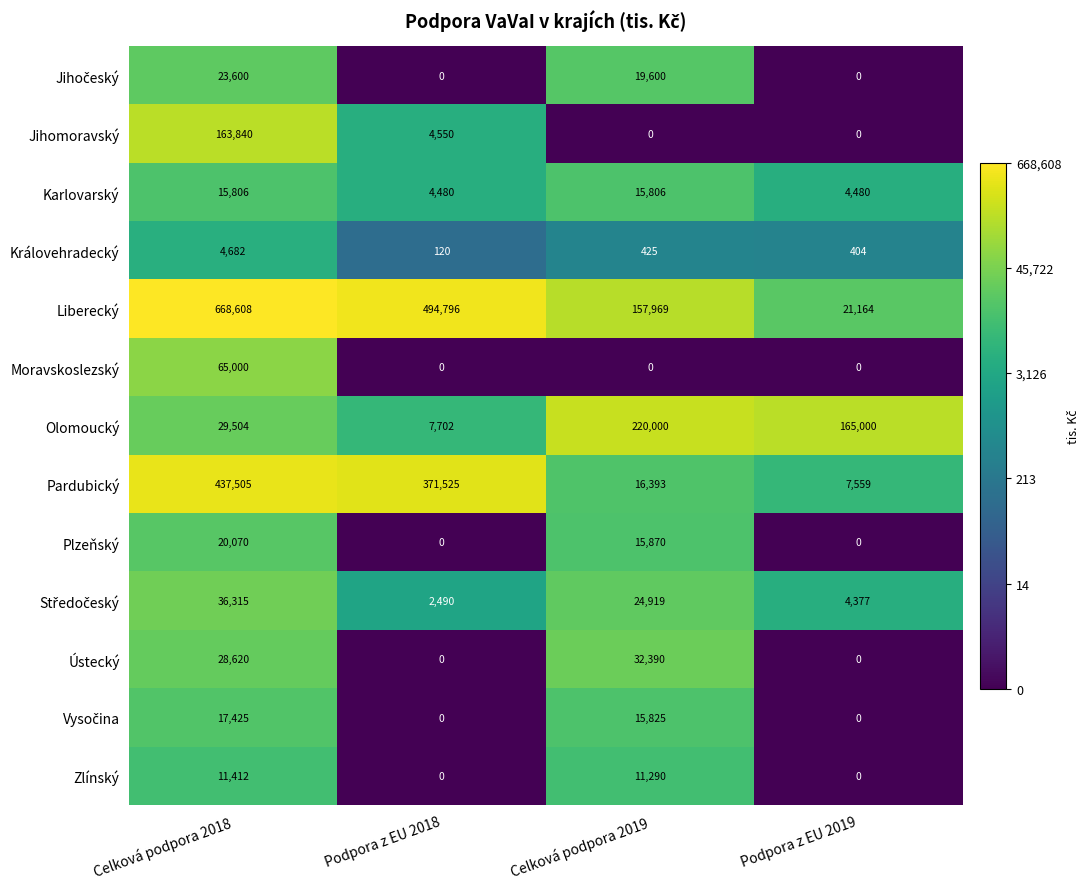

Rank the categories by Královehradecký value from lowest to highest.

Podpora z EU 2018, Podpora z EU 2019, Celková podpora 2019, Celková podpora 2018